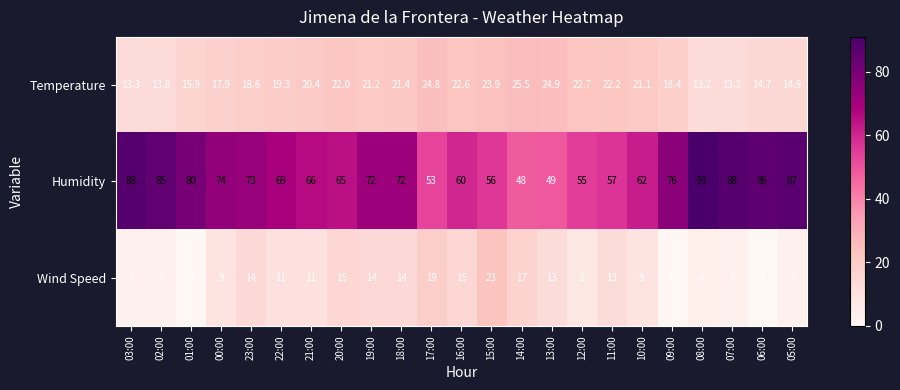

The Wind Speed series shows 19.2 at 22:00. True or false?

False